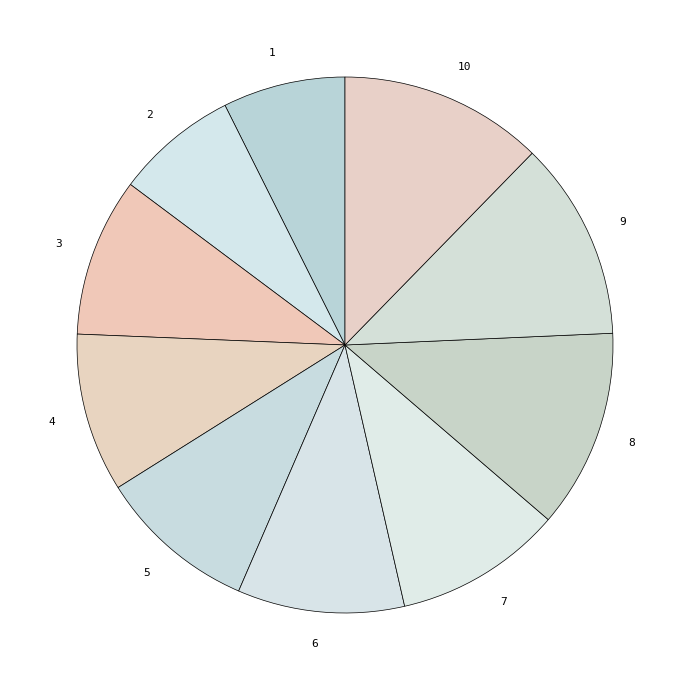

What is the ratio of the value at 6 to the value at 10?

0.8